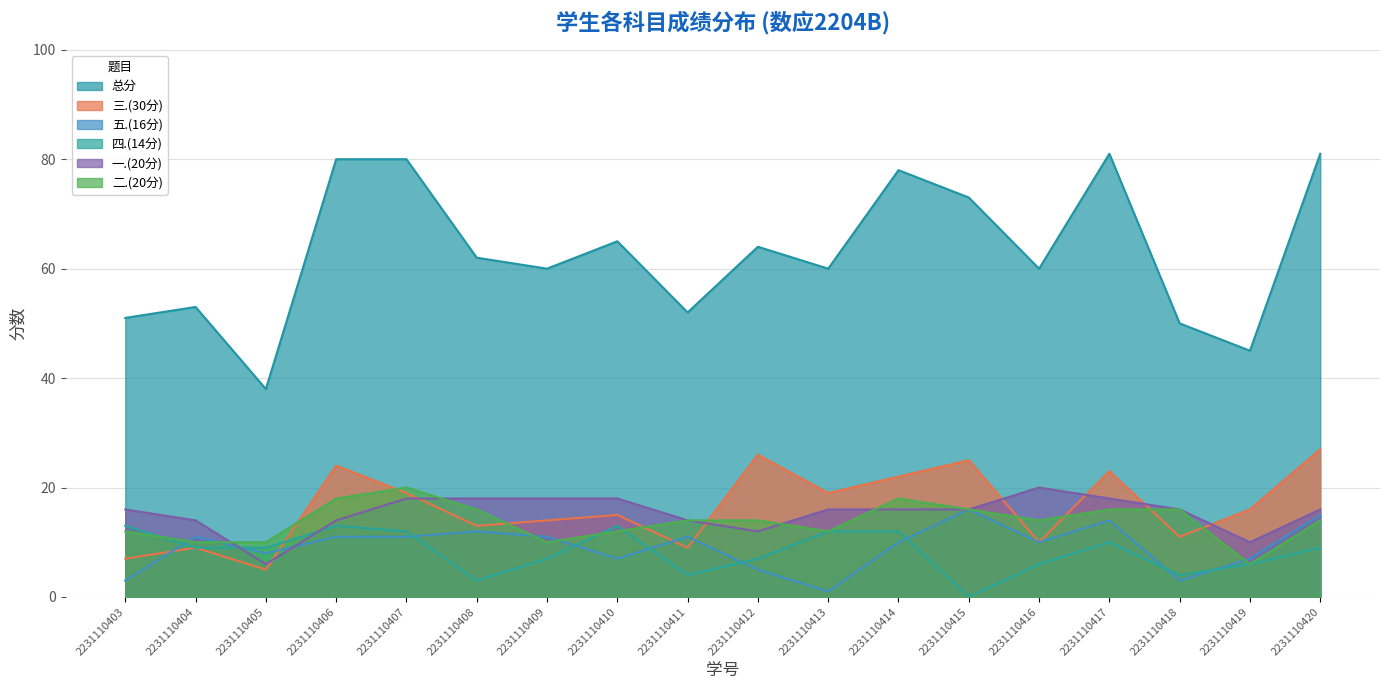

Read the 一.(20分) value at 2231110403.

16